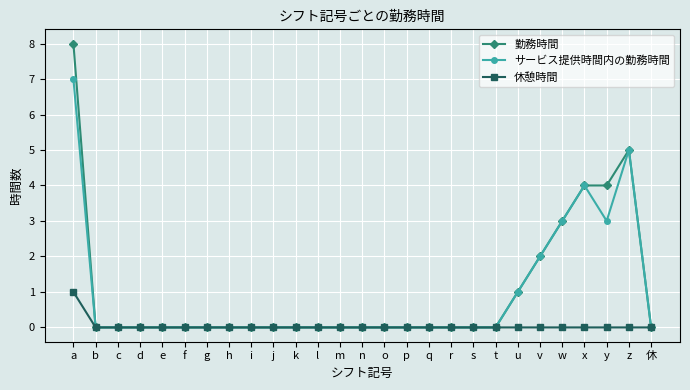

Rank the series by their maximum value, from lowest to highest.

休憩時間, サービス提供時間内の勤務時間, 勤務時間